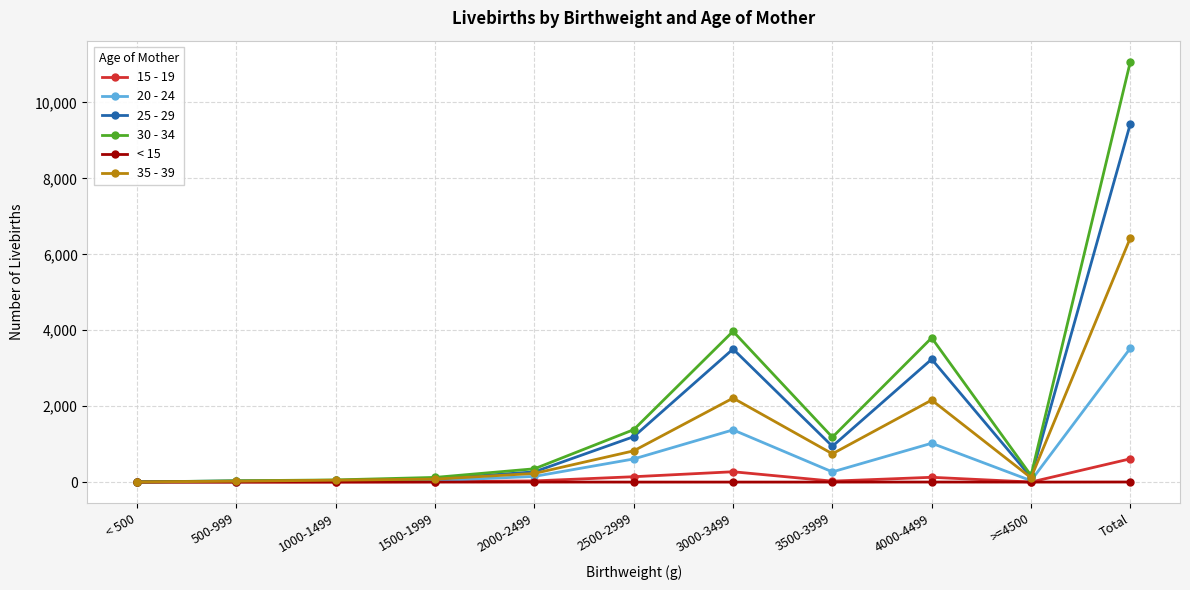

What are all the series names shown in the legend?

15 - 19, 20 - 24, 25 - 29, 30 - 34, < 15, 35 - 39